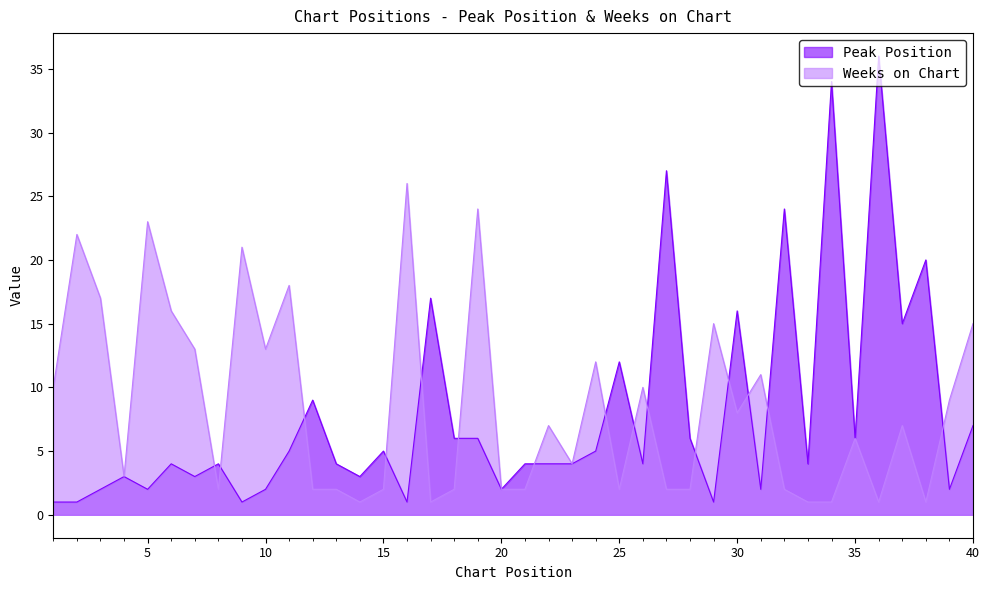

Which category has the lowest value in the Weeks on Chart series?

14